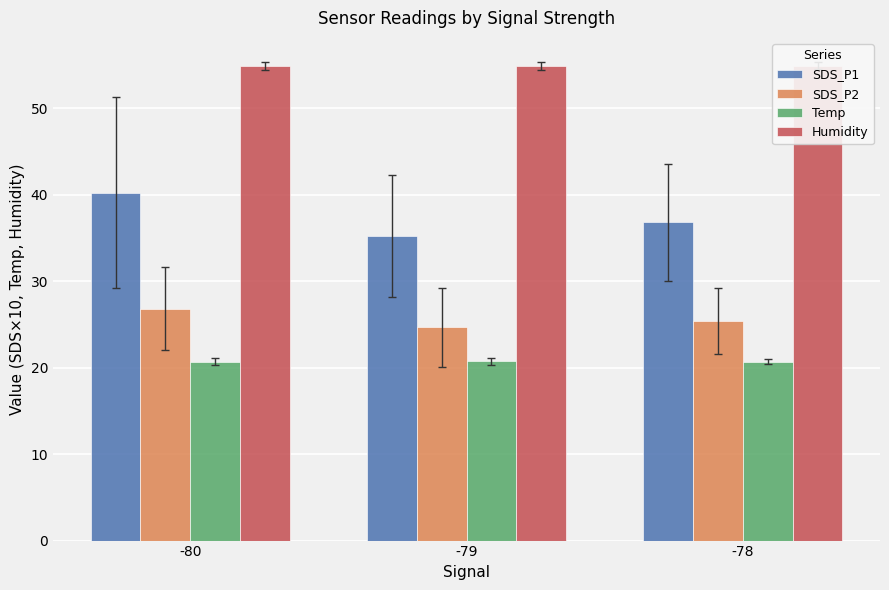

How many bars are there in each group?

4